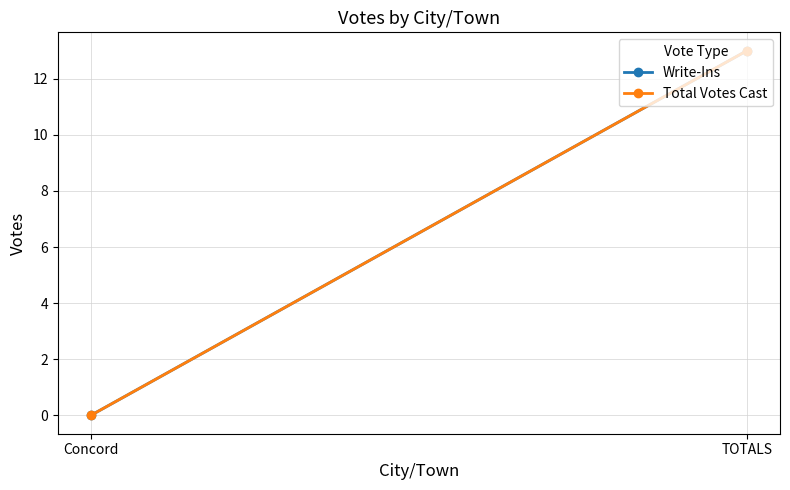

How many Total Votes Cast values are between 0 and 13?

2